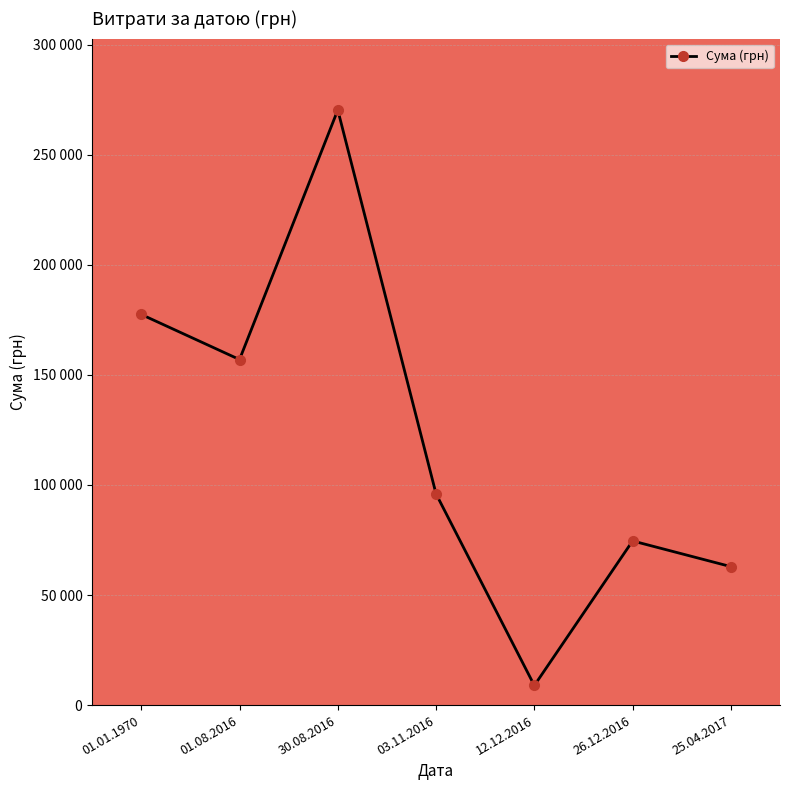

Reading left to right, transcribe all the data shown in this chart.

01.01.1970=177429.9	01.08.2016=156952.5	30.08.2016=270300.2	03.11.2016=95922.2	12.12.2016=8900.0	26.12.2016=74562.0	25.04.2017=62894.4